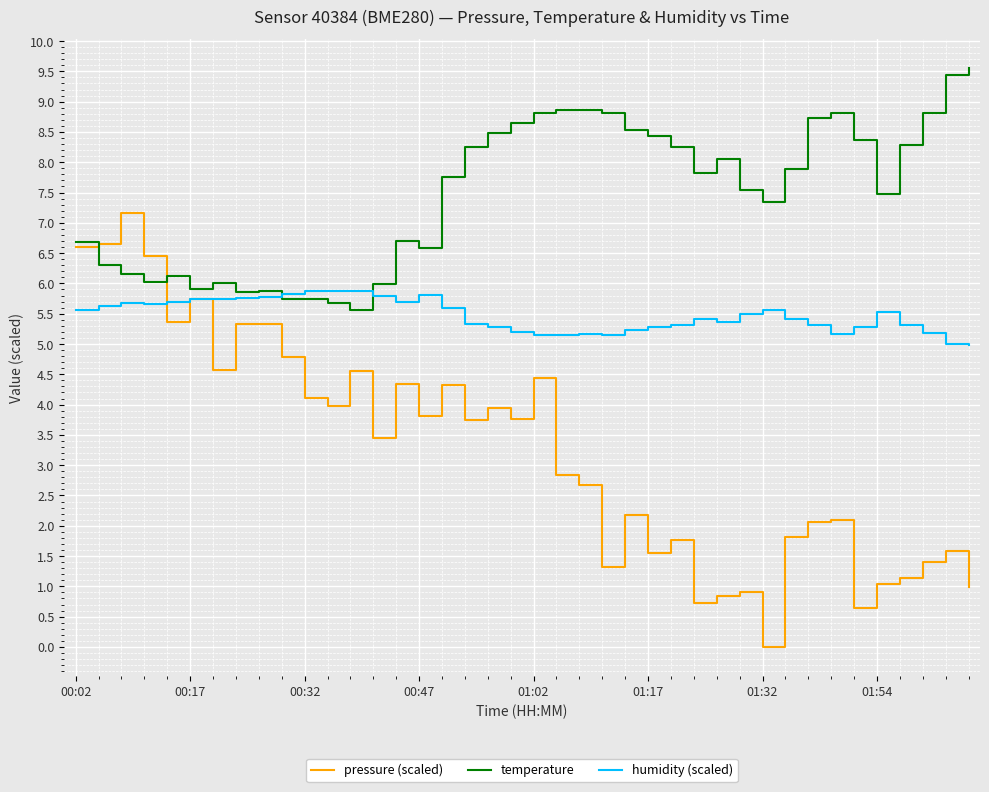

What is the sum of all temperature values?

298.8